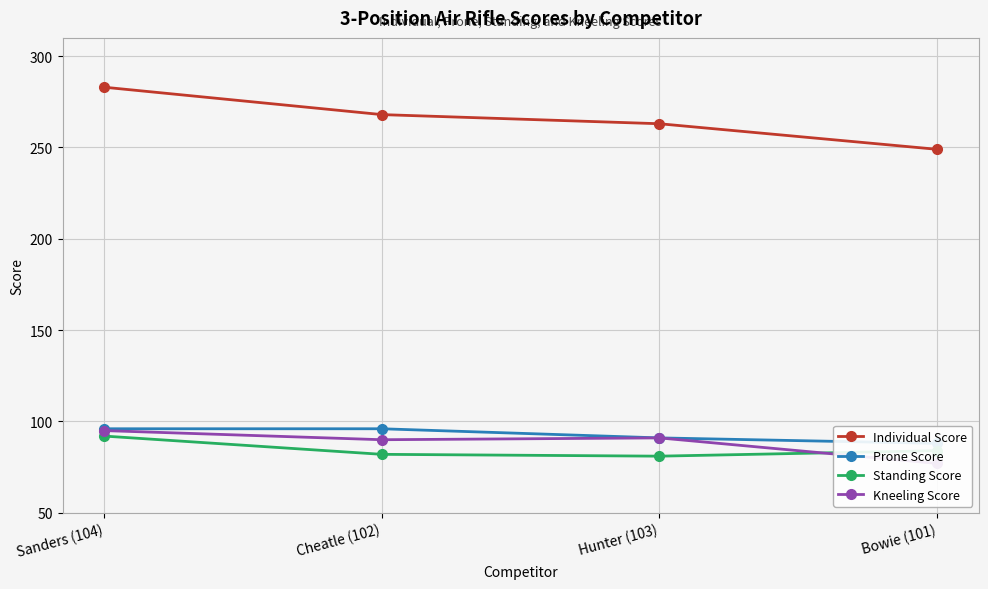

What is the label of the 1st point from the left?

Sanders (104)